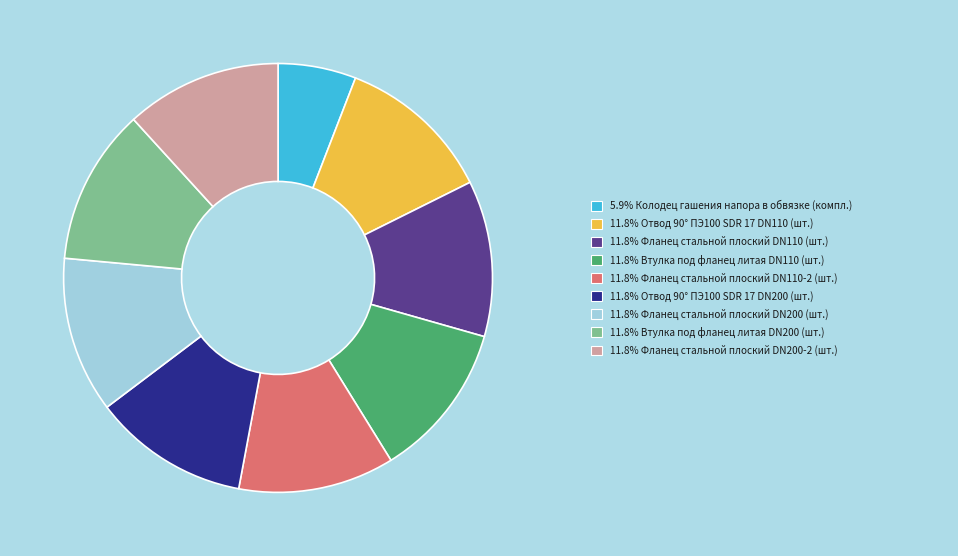

Is there any slice that represents more than half of the pie?

No